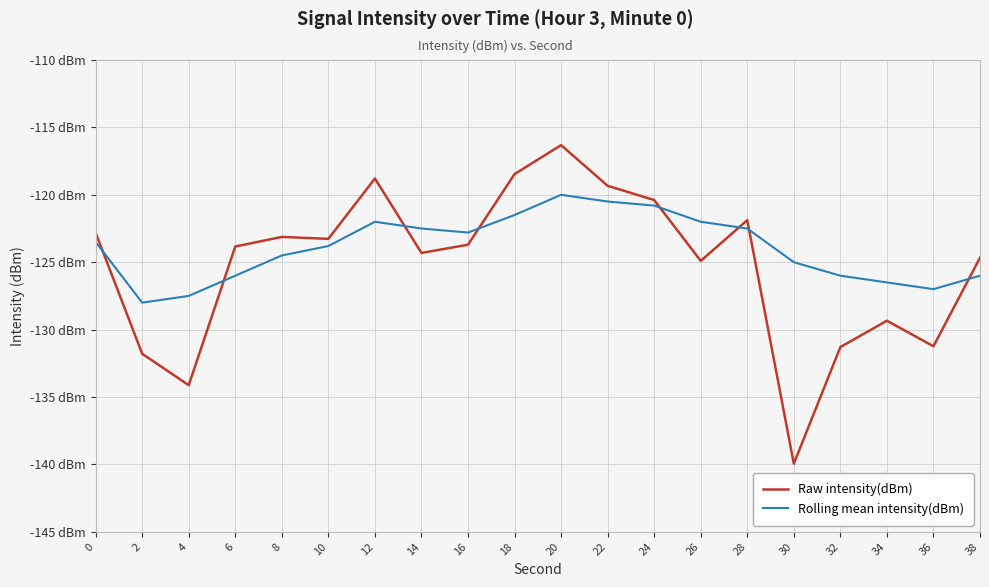

Reading right to left, extract all data points from this chart.

Raw intensity(dBm): -124.7	-131.2	-129.3	-131.3	-139.9	-121.9	-124.9	-120.4	-119.3	-116.3	-118.5	-123.7	-124.3	-118.8	-123.3	-123.1	-123.8	-134.1	-131.8	-122.8
Rolling mean intensity(dBm): -126.0	-127.0	-126.5	-126.0	-125.0	-122.5	-122.0	-120.8	-120.5	-120.0	-121.5	-122.8	-122.5	-122.0	-123.8	-124.5	-126.0	-127.5	-128.0	-123.5